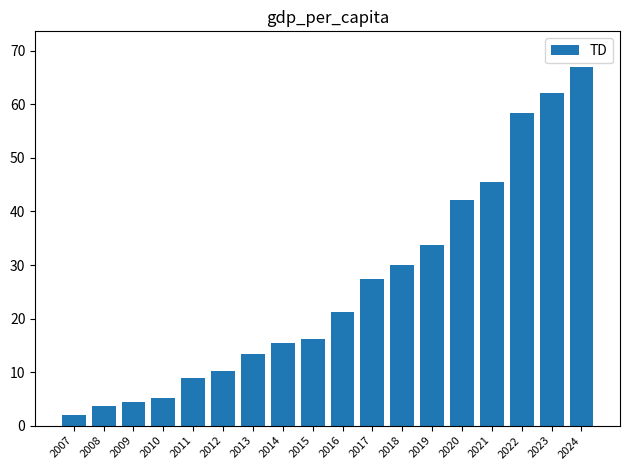

Between 2020 and 2008, which is larger?

2020